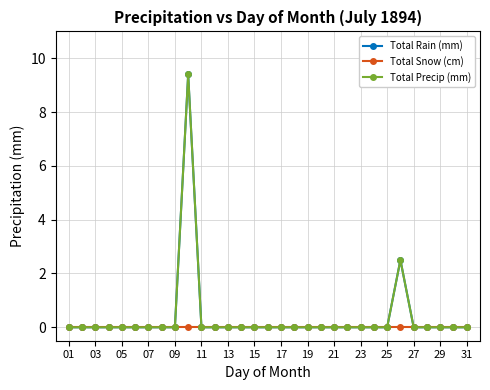

Is this an area chart (filled region under the line)?

No